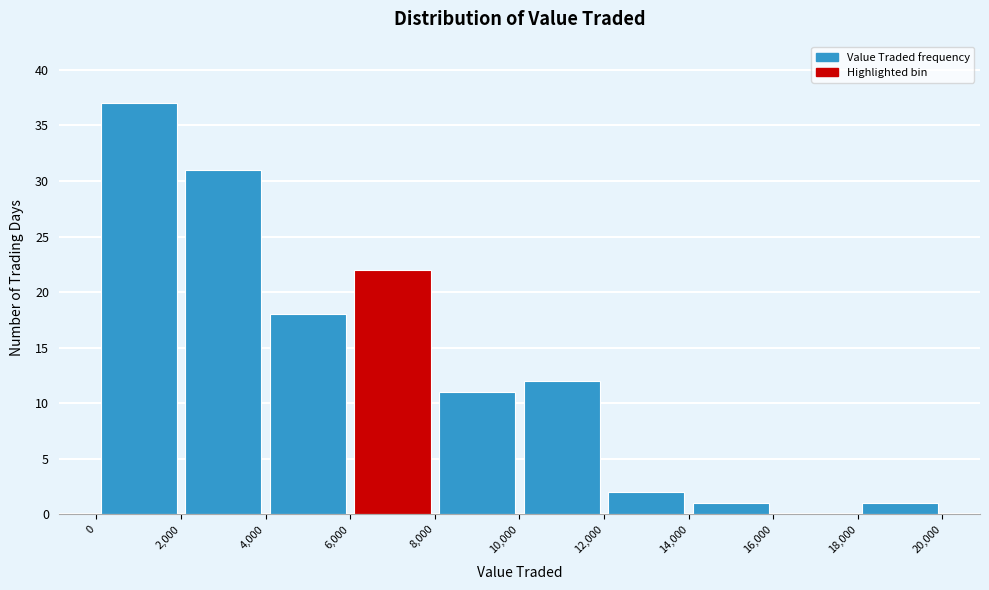

Reading left to right, list every bar in this chart as the range it spans on the x-axis followed by its height. The values are not printed on the chart, so give them approximately, as read against the axis.

0 to 2,000: 37
2,000 to 4,000: 31
4,000 to 6,000: 18
6,000 to 8,000: 22
8,000 to 10,000: 11
10,000 to 12,000: 12
12,000 to 14,000: 2
14,000 to 16,000: 1
16,000 to 18,000: 0
18,000 to 20,000: 1